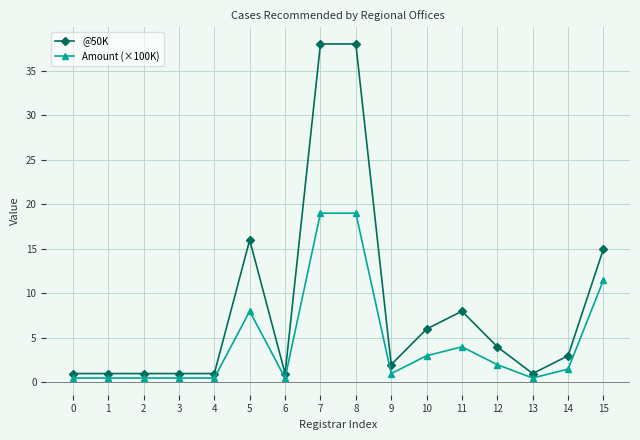

At how many categories does at least one series exceed 22?

2